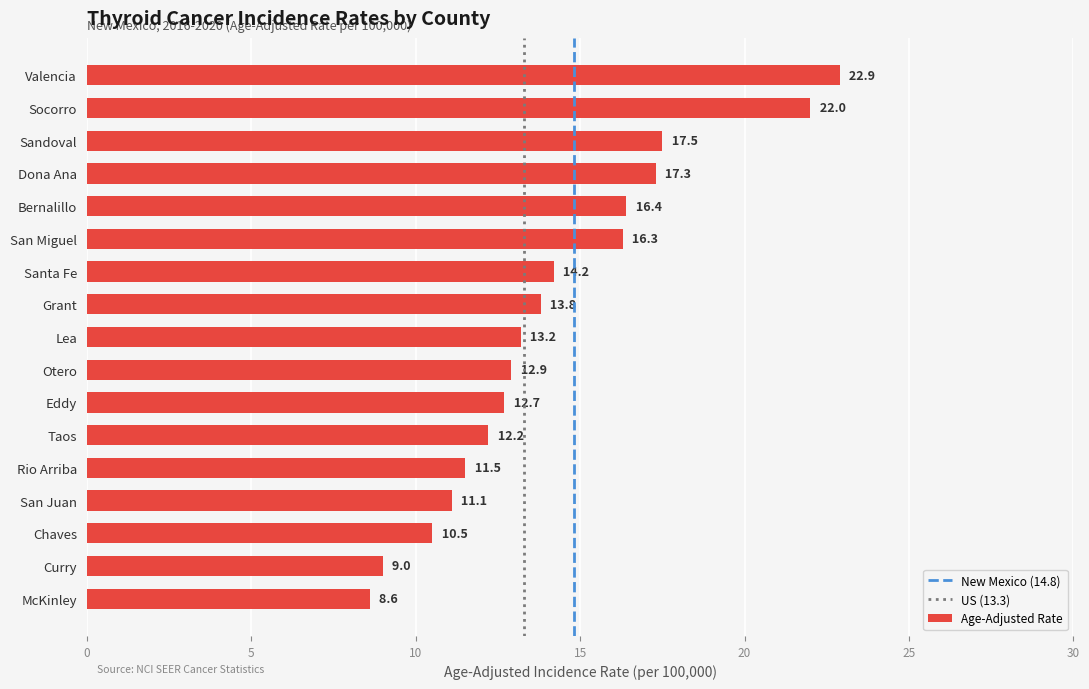

Where is the data nearest to the value 15?

Santa Fe